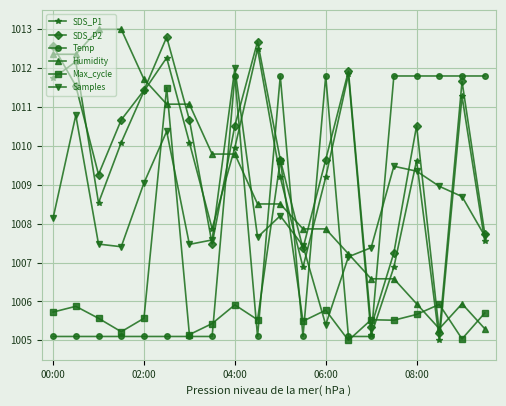

What is the value of the Samples point at the 2nd from the left?

1010.8